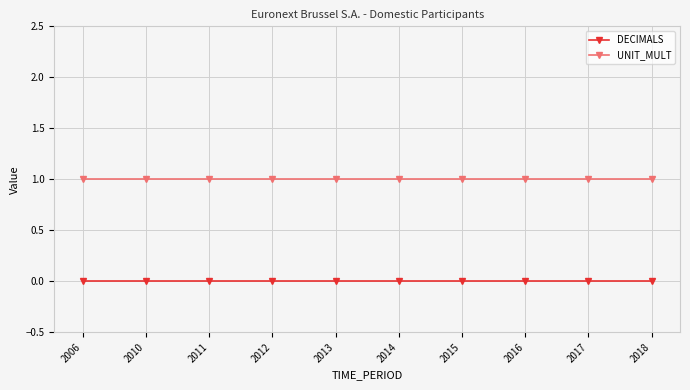

Is the value of DECIMALS at 2013 greater than the value of UNIT_MULT at 2017?

No